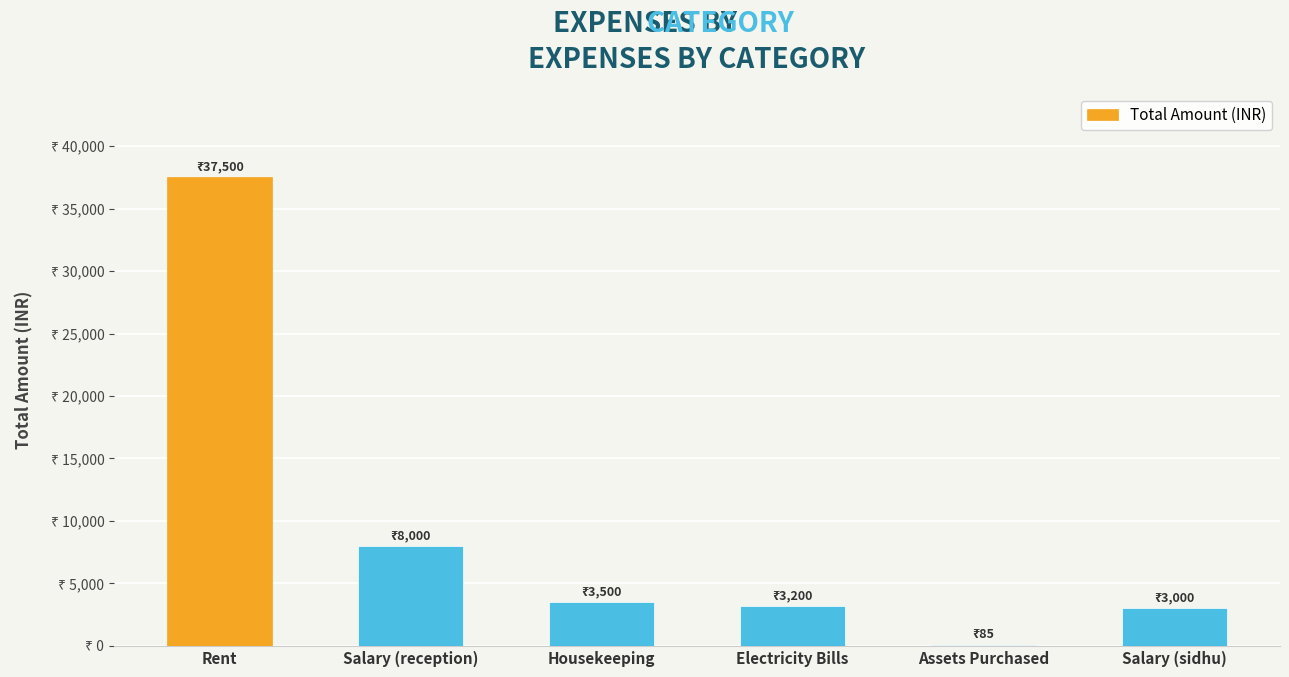

What is the label of the 3rd bar from the left?

Housekeeping